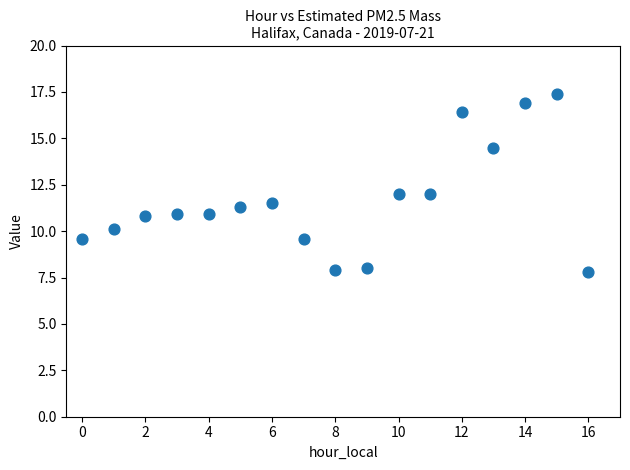

What is the range of Y values (max minus min)?

9.6